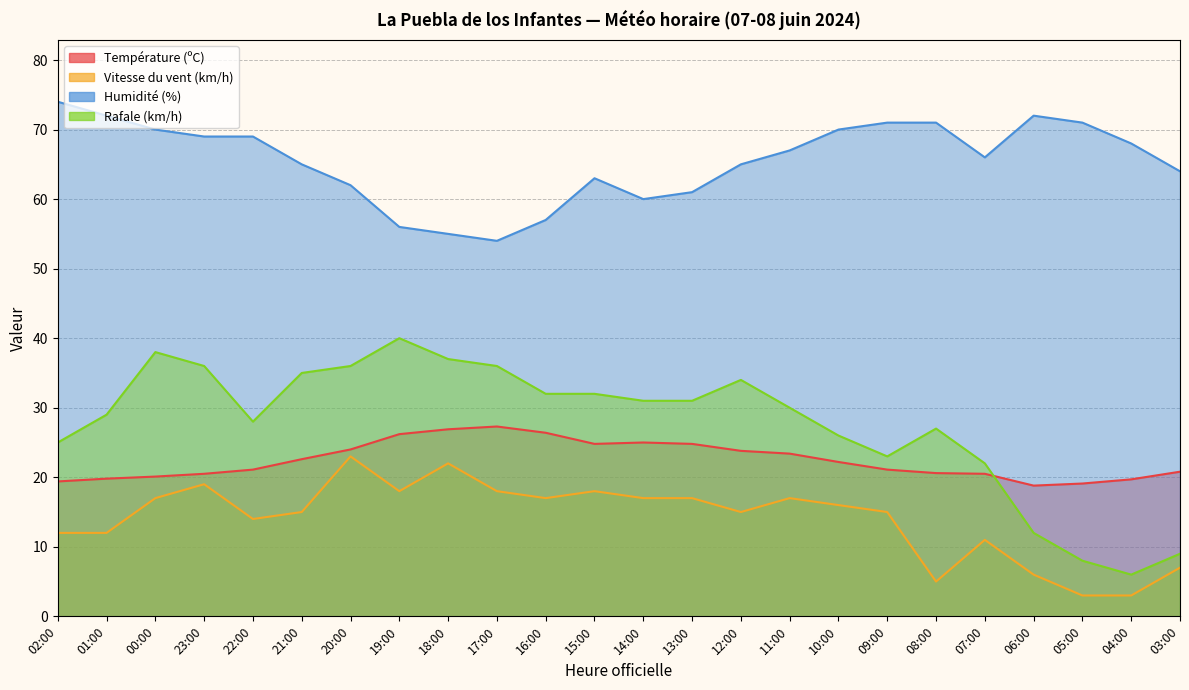

What is the sum of the Vitesse du vent (km/h) values at 14:00 and 06:00?

23.0